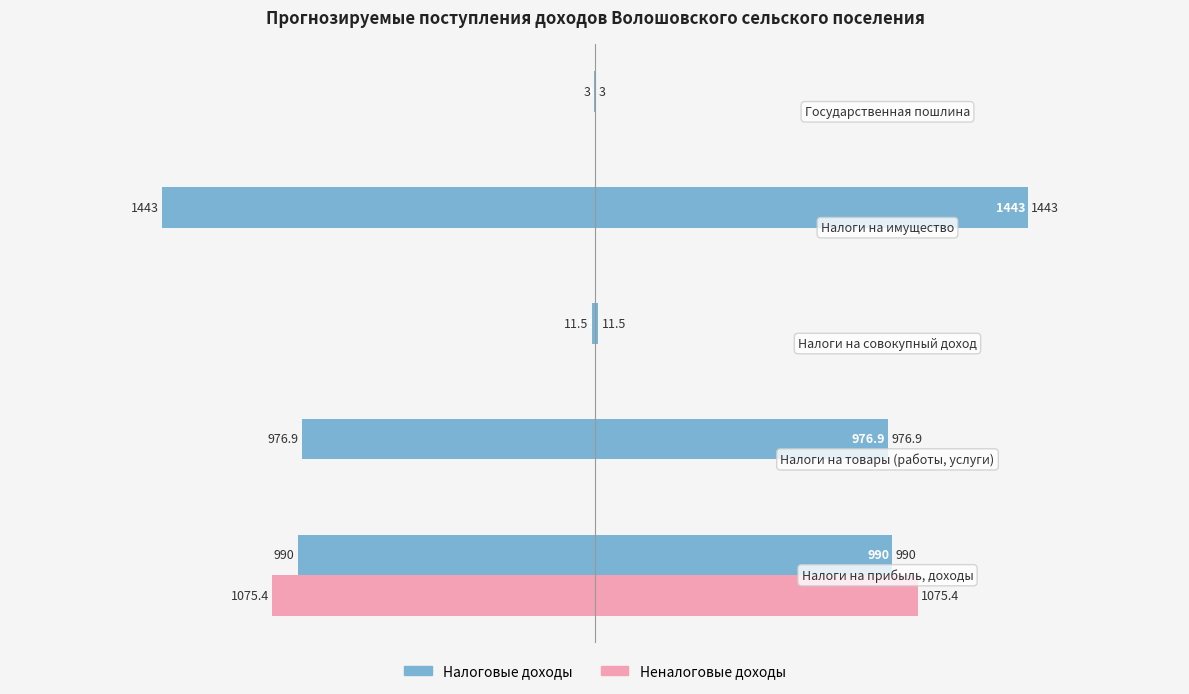

Which series has the widest spread of values?

Налоговые доходы